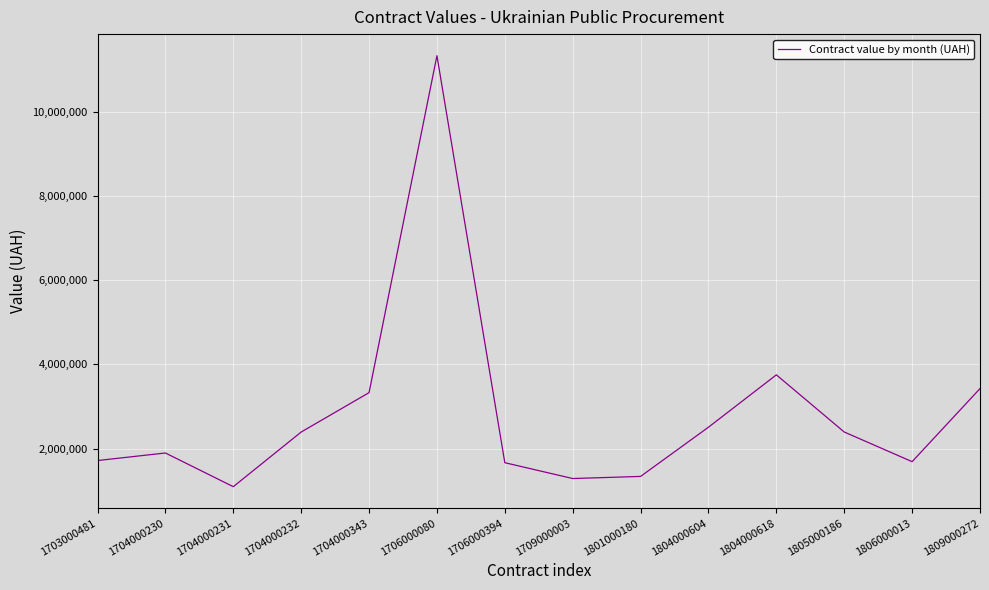

Which category has the highest value across all series?

1706000080